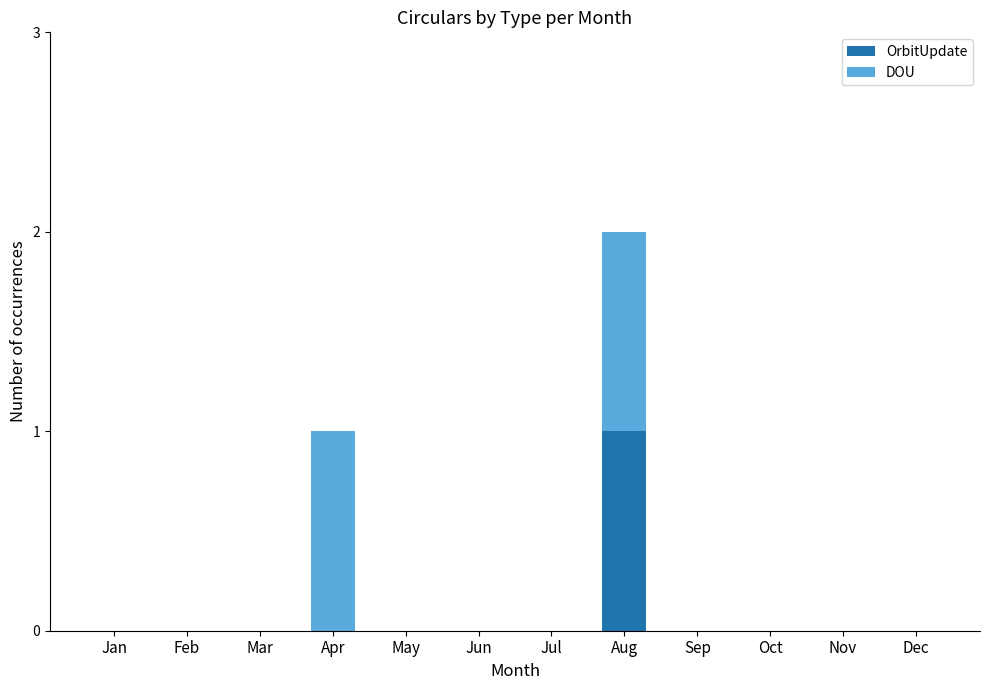

Reading left to right, what are the values for OrbitUpdate?

Jan=0	Feb=0	Mar=0	Apr=0	May=0	Jun=0	Jul=0	Aug=1	Sep=0	Oct=0	Nov=0	Dec=0